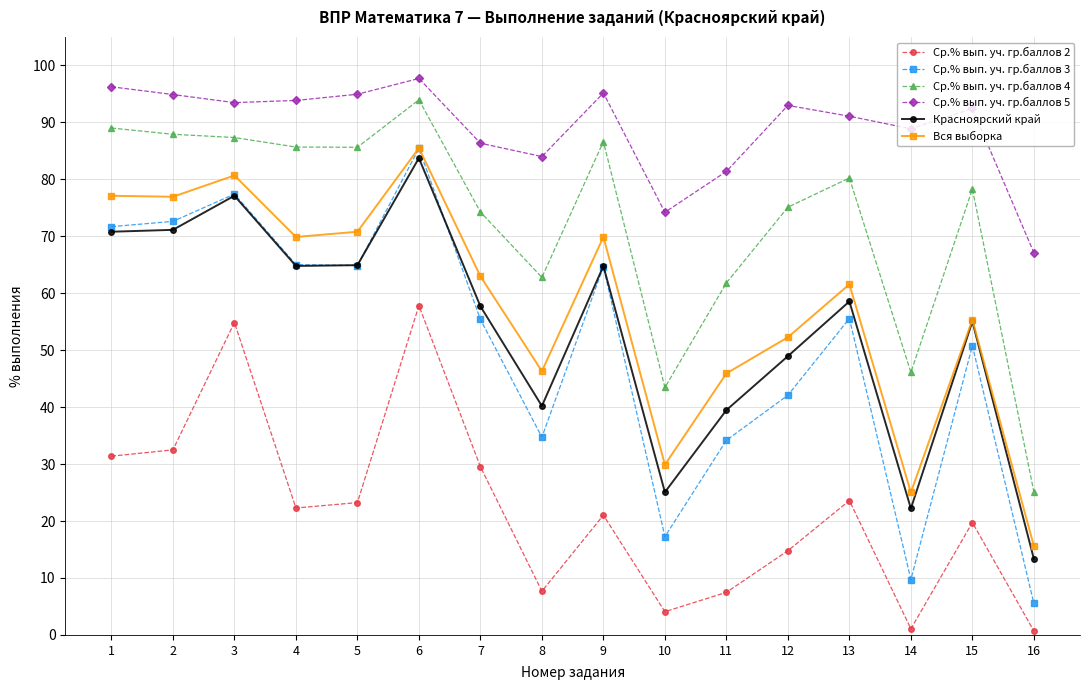

What is the maximum value for Ср.% вып. уч. гр.баллов 5?

97.7